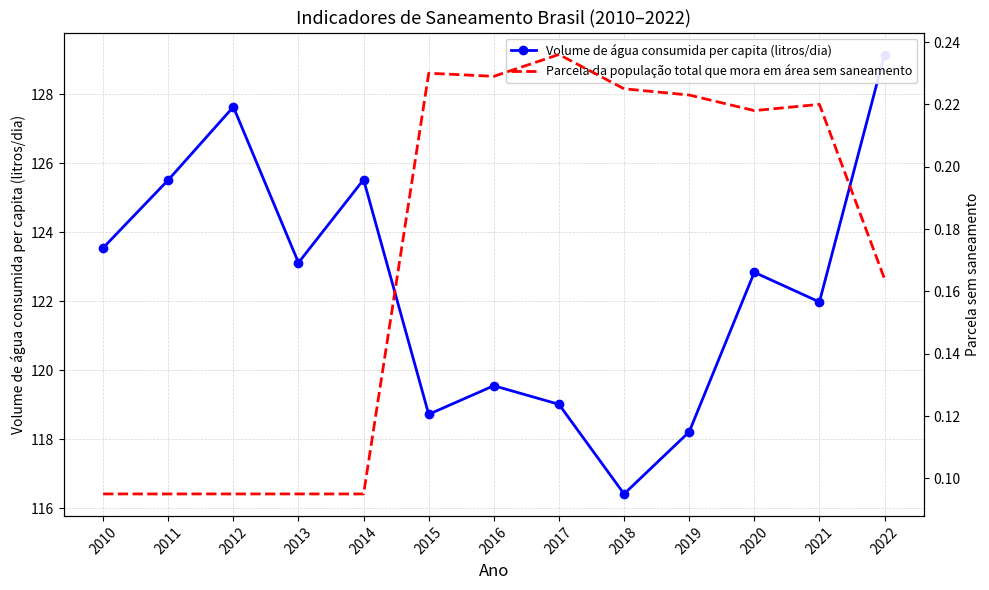

At 2017, list the series in order from smallest to largest.

Parcela da população total que mora em área sem saneamento, Volume de água consumida per capita (litros/dia)